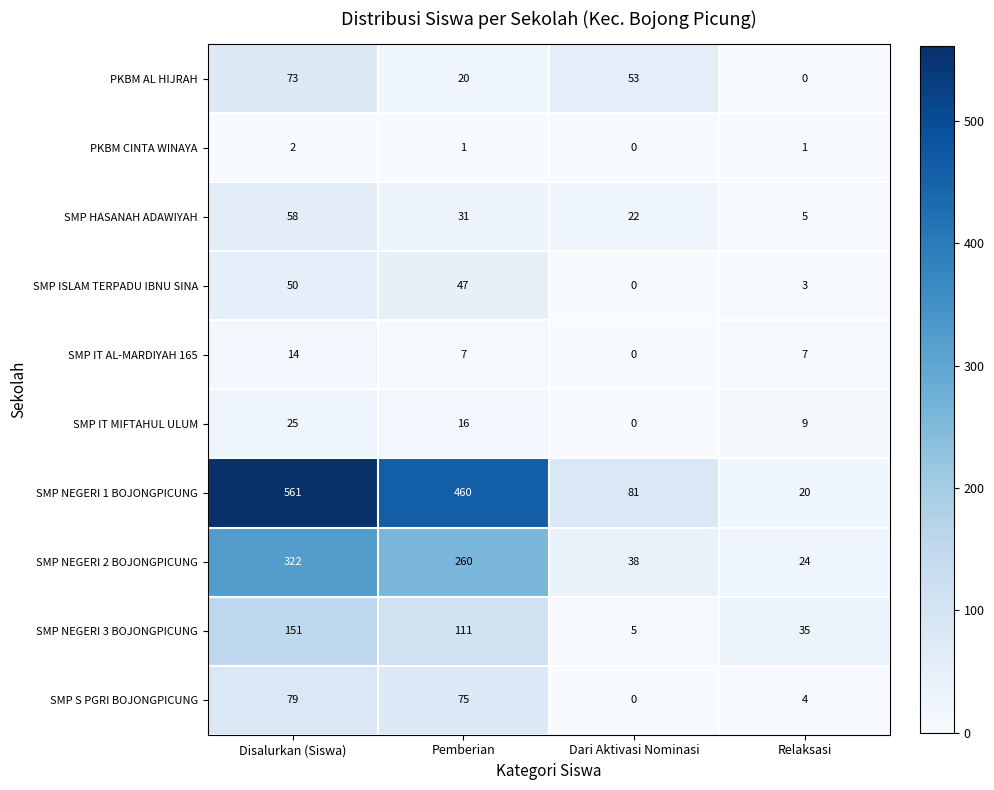

Which category has the lowest value in the SMP IT MIFTAHUL ULUM series?

Dari Aktivasi Nominasi